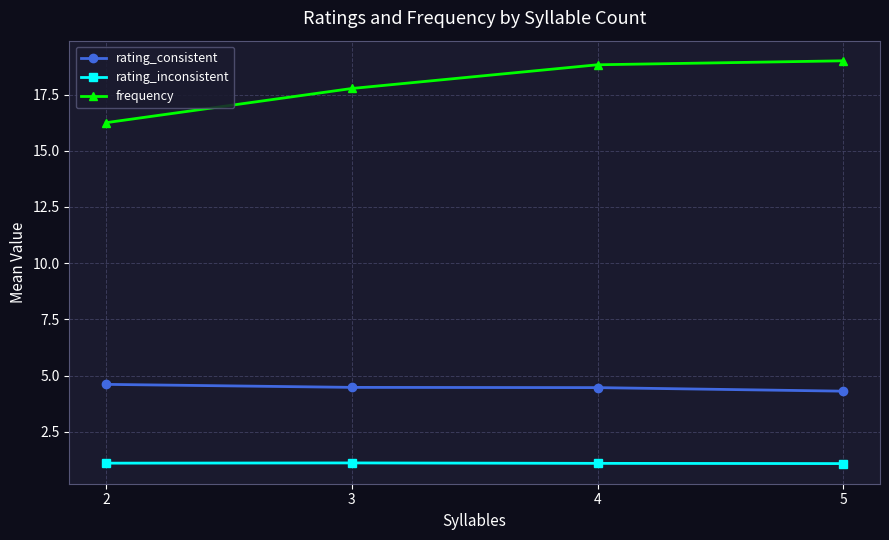

Read the rating_consistent value at 5.

4.3